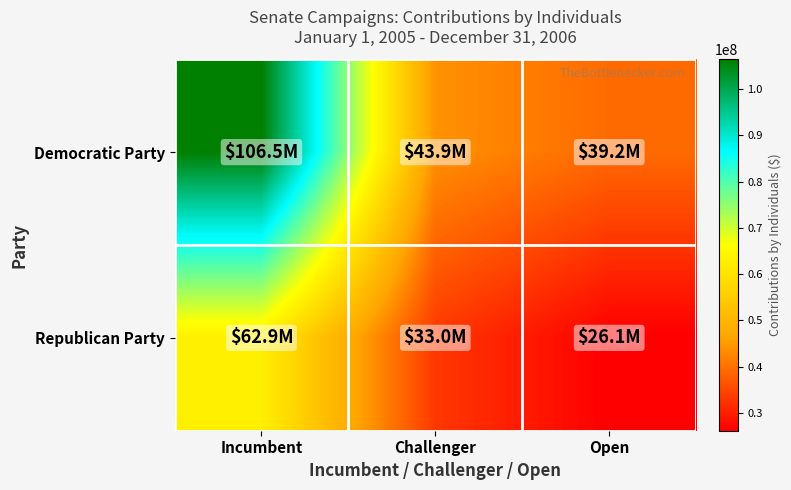

Between Open and Incumbent, which is larger?

Incumbent